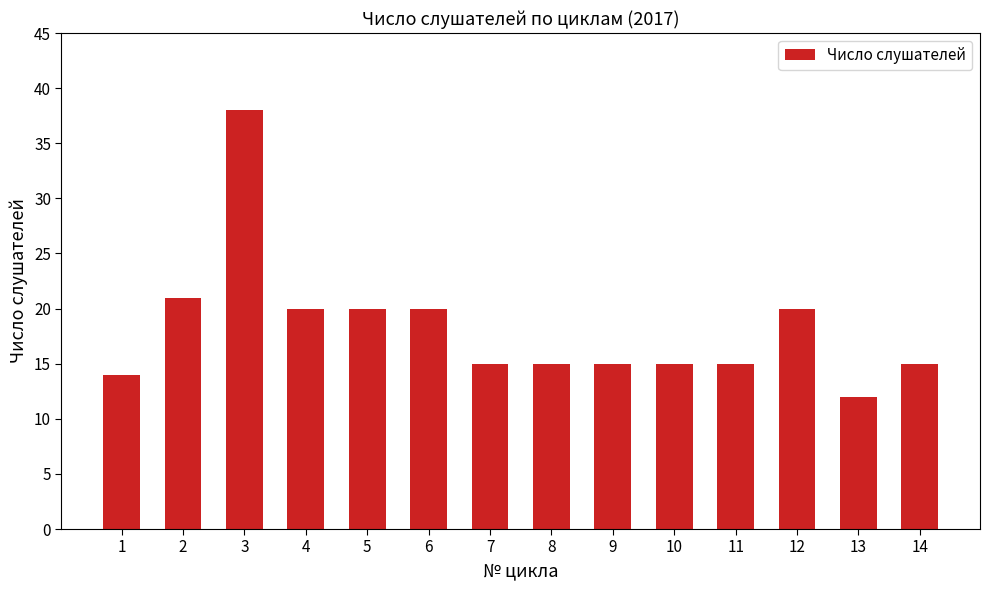

Which has a higher value, 6 or 13?

6